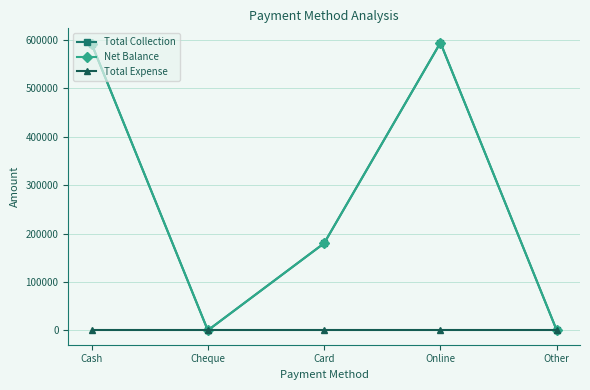

How many data points does each series have?

5